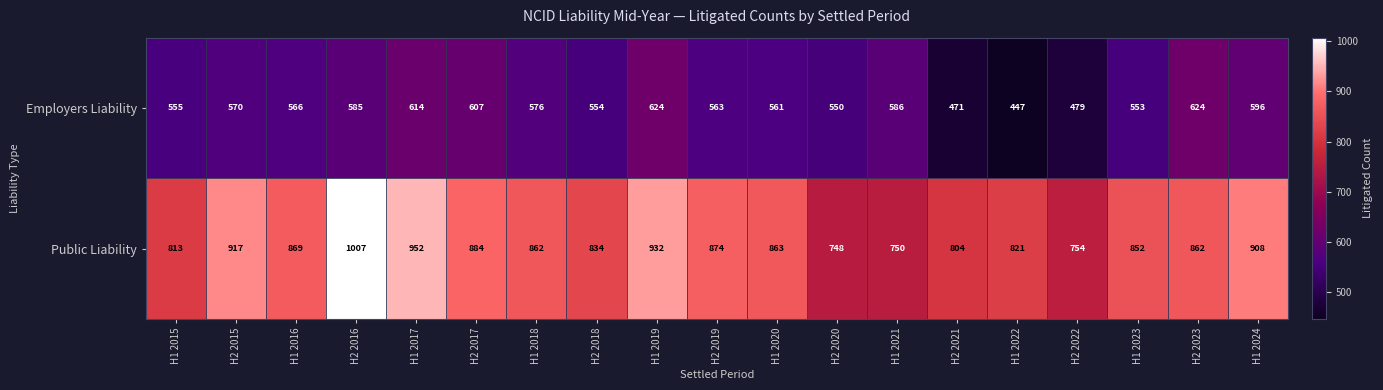

List the series in order of their peak value, lowest first.

Employers Liability, Public Liability